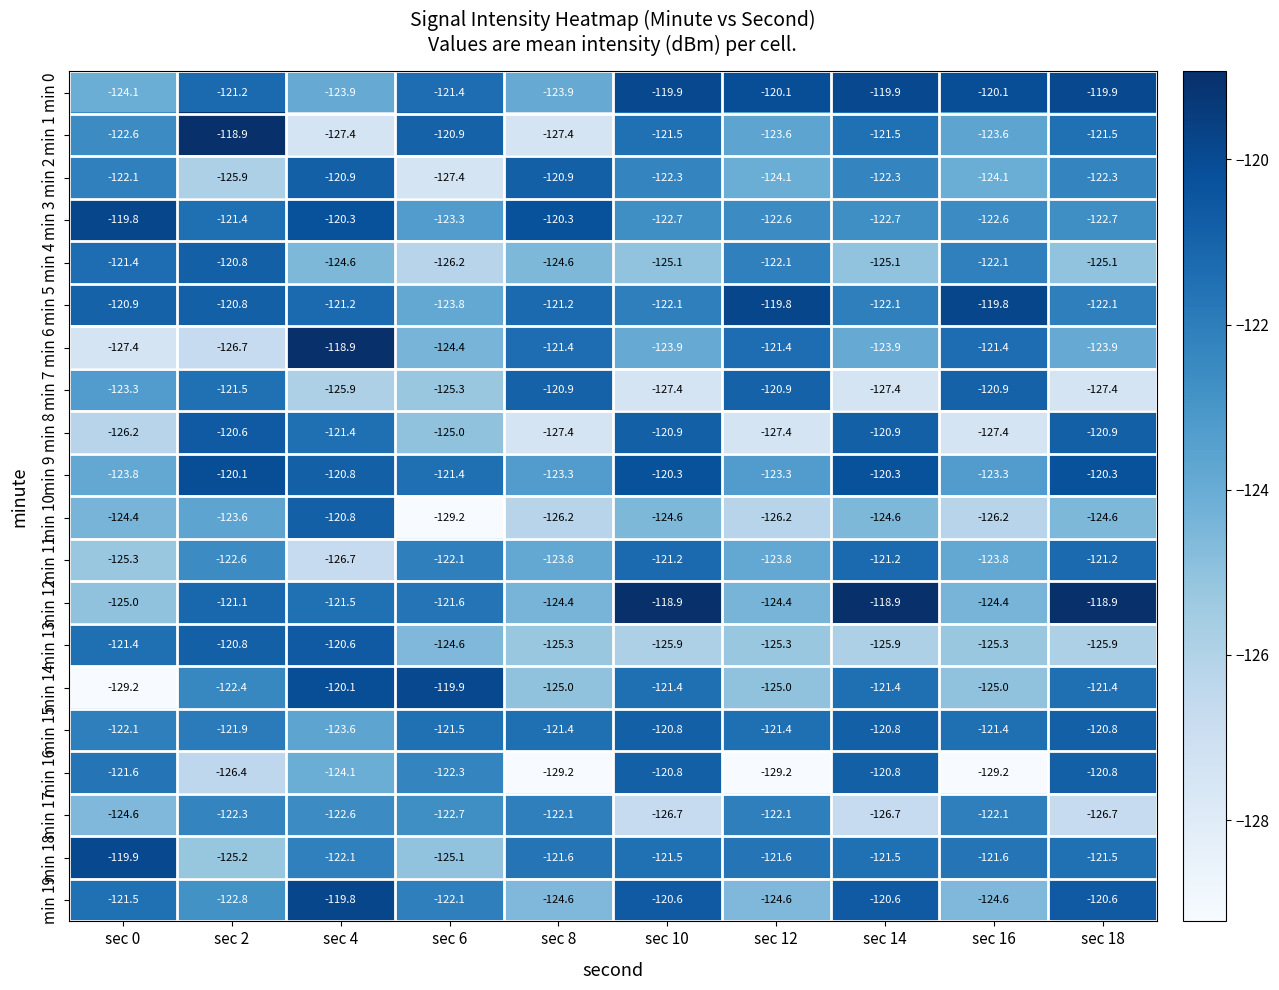

What is the approximate value of min 6 at sec 14?

-123.9